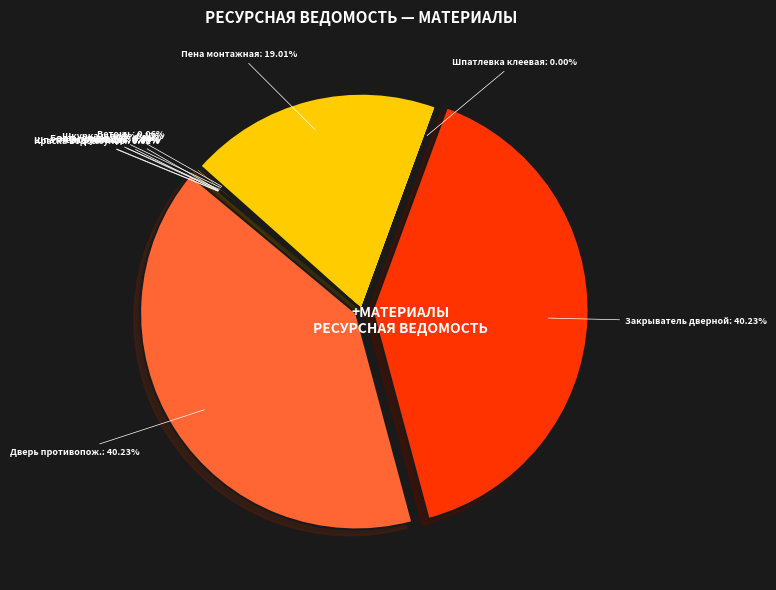

Is there a majority slice in this chart?

No